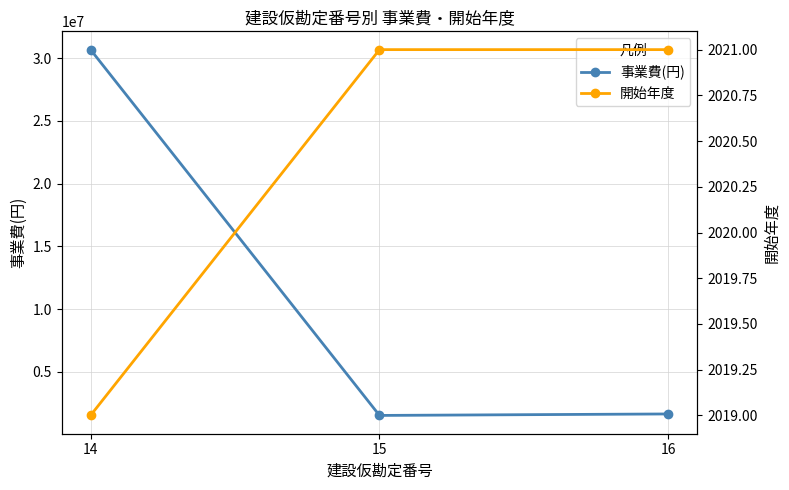

Reading left to right, transcribe all the data shown in this chart.

事業費(円): 14=30681200	15=1518000	16=1635700
開始年度: 14=2019	15=2021	16=2021